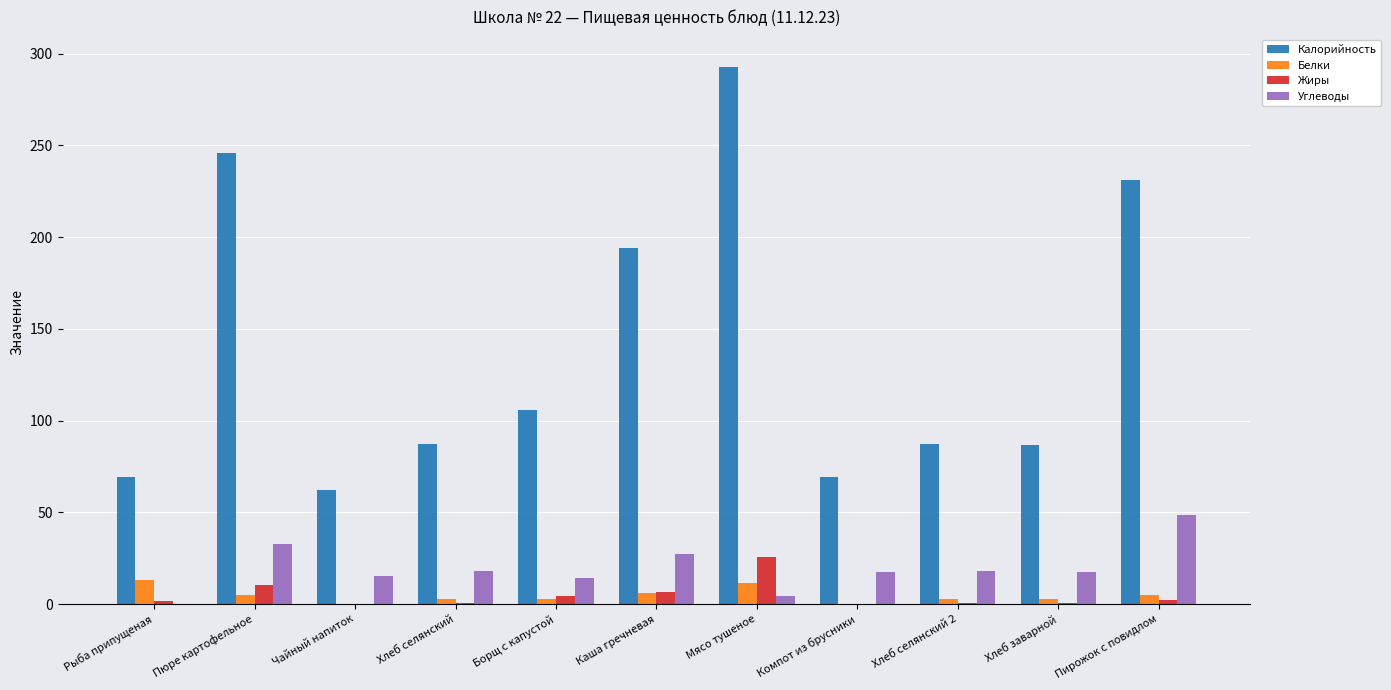

What is the highest value of the Калорийность series?

293.0